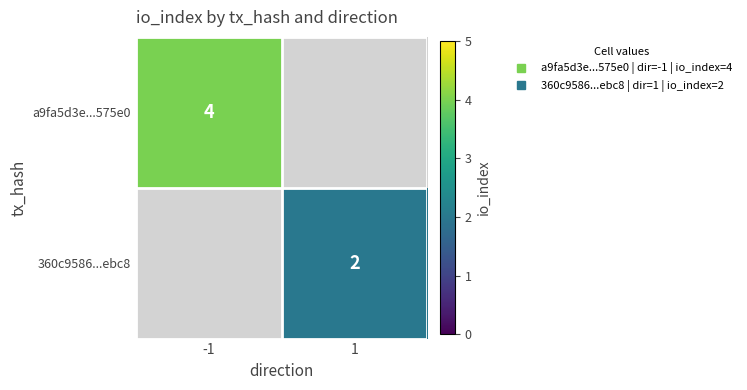

Count the number of data series in this chart.

2